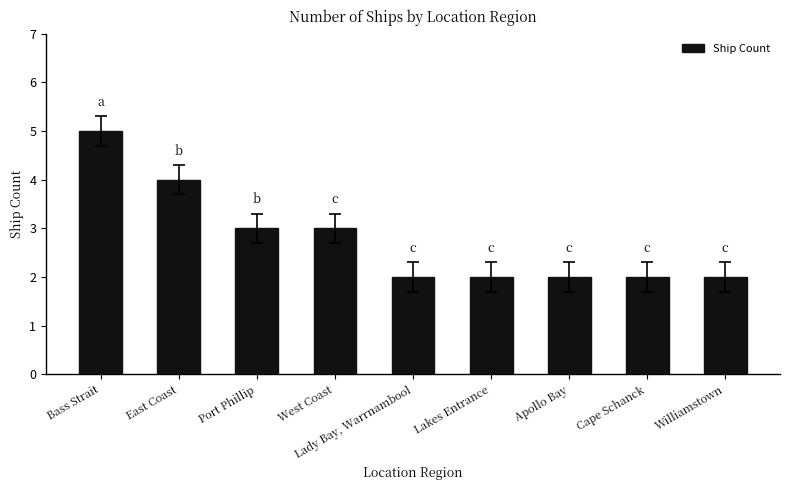

What is the ratio of the value at Lady Bay, Warrnambool to the value at Apollo Bay?

1.0